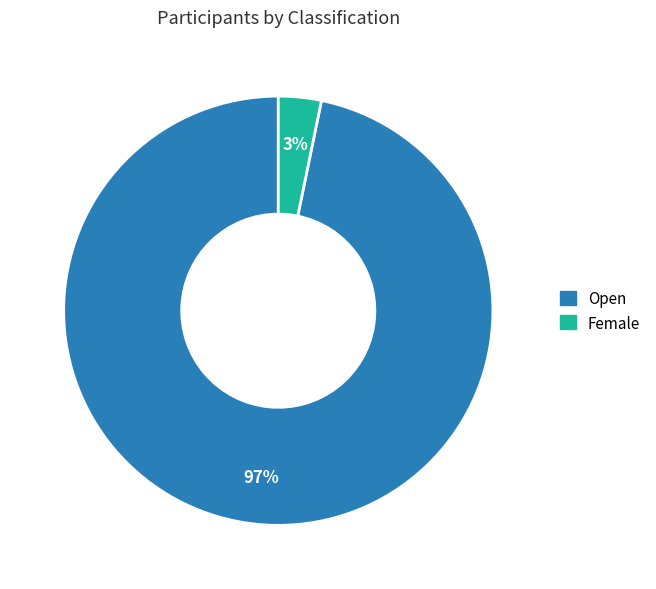

True or false: Open accounts for 97% of the total.

True